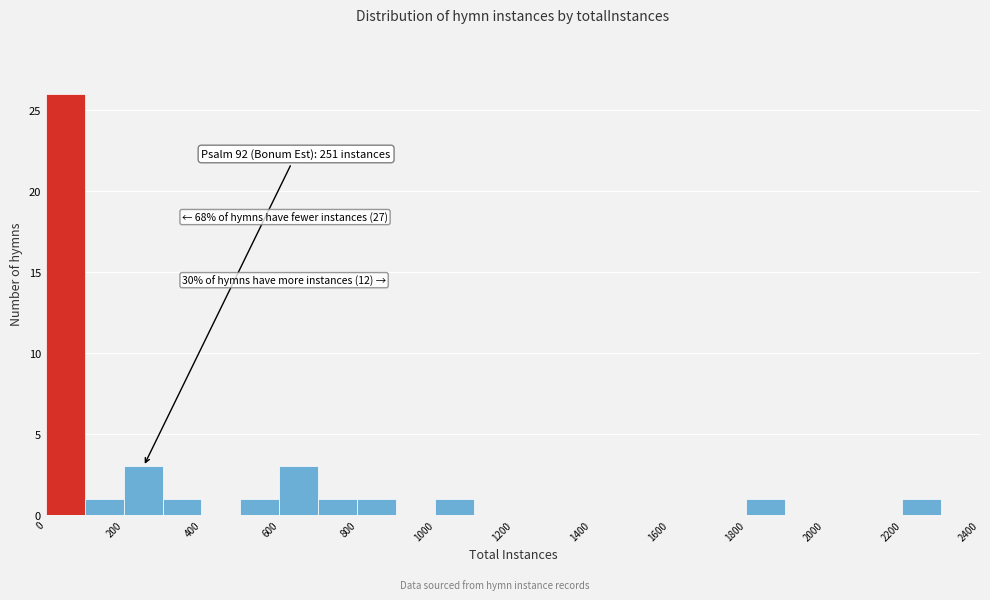

Which range on the x-axis has the tallest bar?

0 to 100